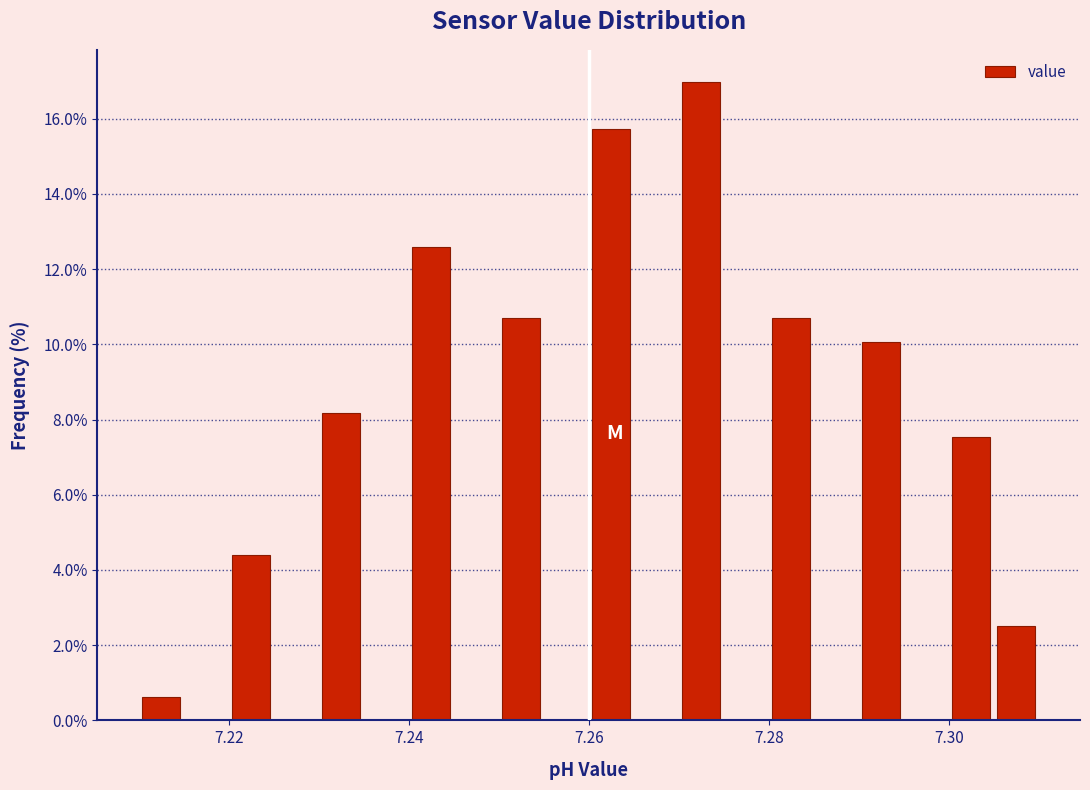

Around what value on the x-axis is the tallest bar? Give the approximate position of its centre, as read against the axis.

7.272